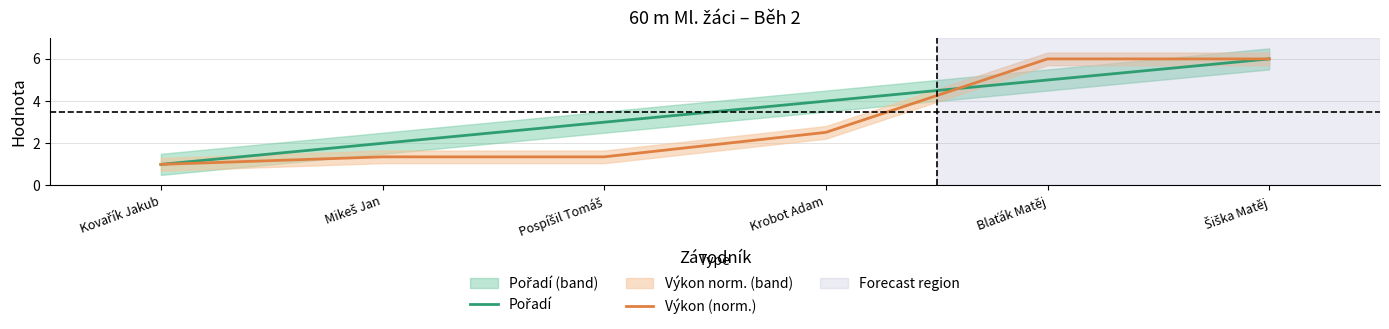

Between Kovařík Jakub and Krobot Adam, which is larger?

Krobot Adam